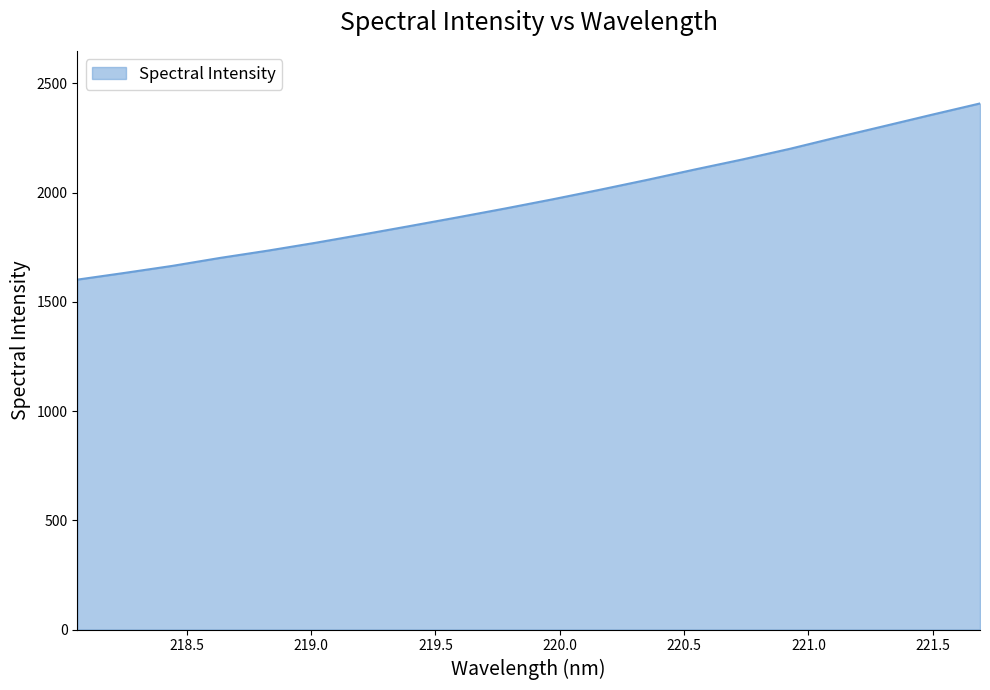

Reading left to right, list all the values displayed in this chart.

1601.6	1632.6	1664.6	1701.0	1734.1	1769.9	1808.0	1847.1	1886.7	1927.2	1969.3	2013.2	2058.7	2106.1	2151.9	2200.7	2253.7	2305.3	2357.2	2408.1